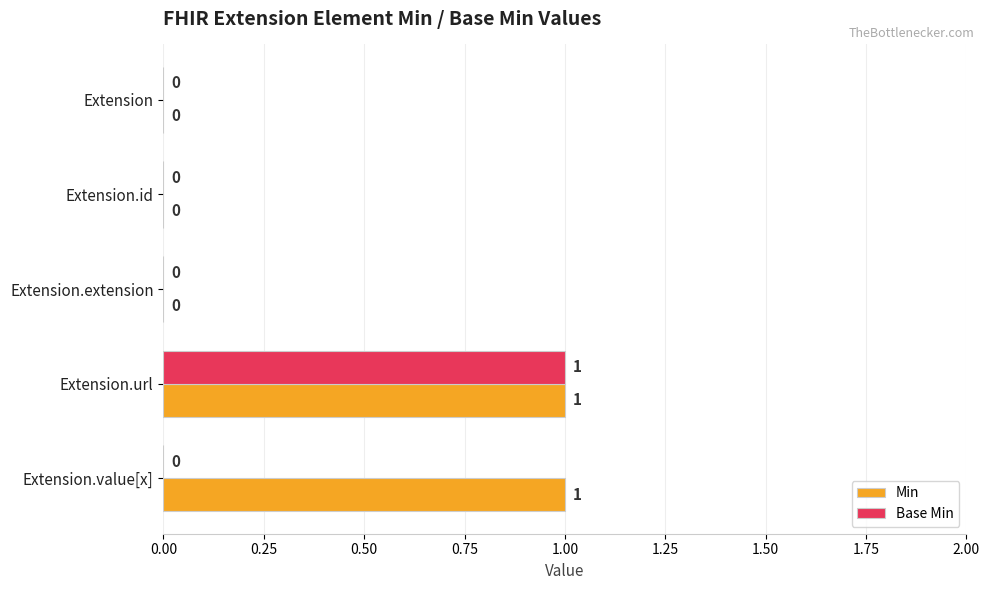

How many distinct data groups are displayed?

2